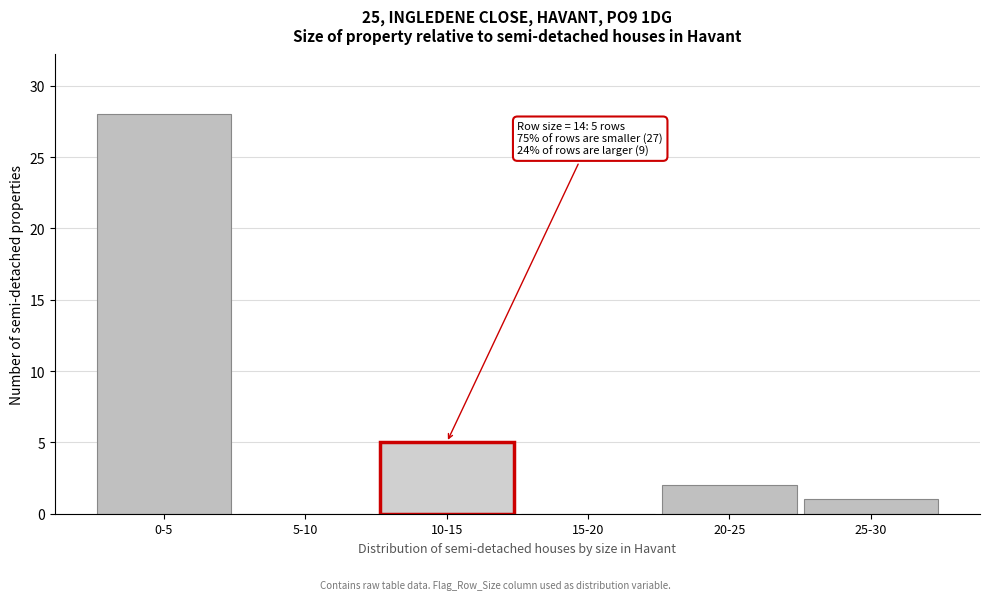

Reading left to right, transcribe all the data shown in this chart.

0-5=28	5-10=0	10-15=5	15-20=0	20-25=2	25-30=1